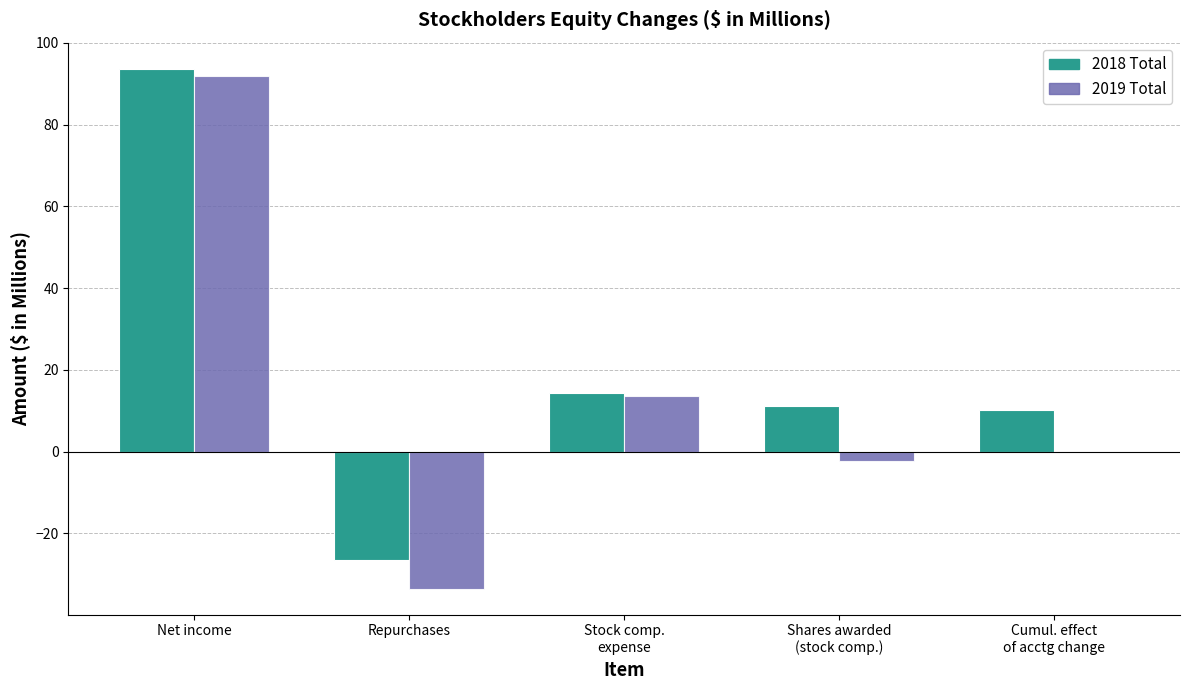

Reading left to right, what are all the values shown in this chart?

2018 Total: Net income=93.7	Repurchases=-26.6	Stock comp.
expense=14.3	Shares awarded
(stock comp.)=11.1	Cumul. effect
of acctg change=10.1
2019 Total: Net income=92.0	Repurchases=-33.5	Stock comp.
expense=13.7	Shares awarded
(stock comp.)=-2.4	Cumul. effect
of acctg change=0.0